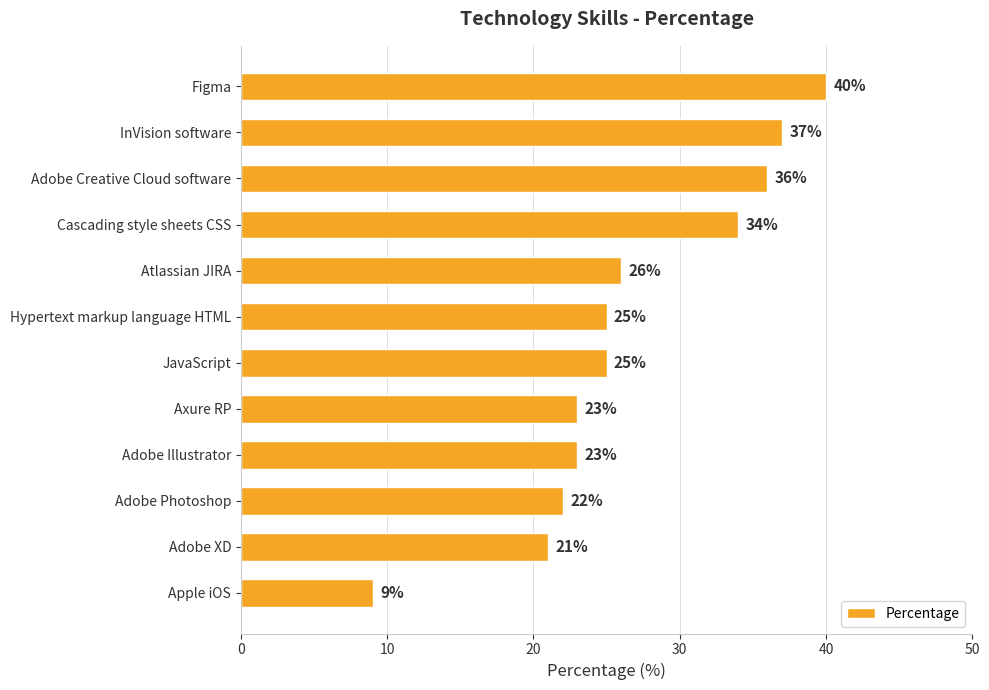

True or false: the data shows 3 at Apple iOS.

False